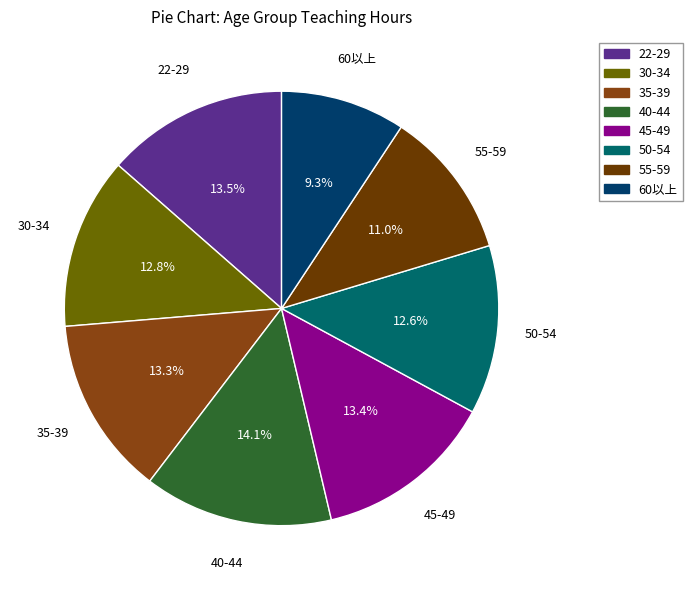

The 30-34 slice represents 13% of the pie. True or false?

True